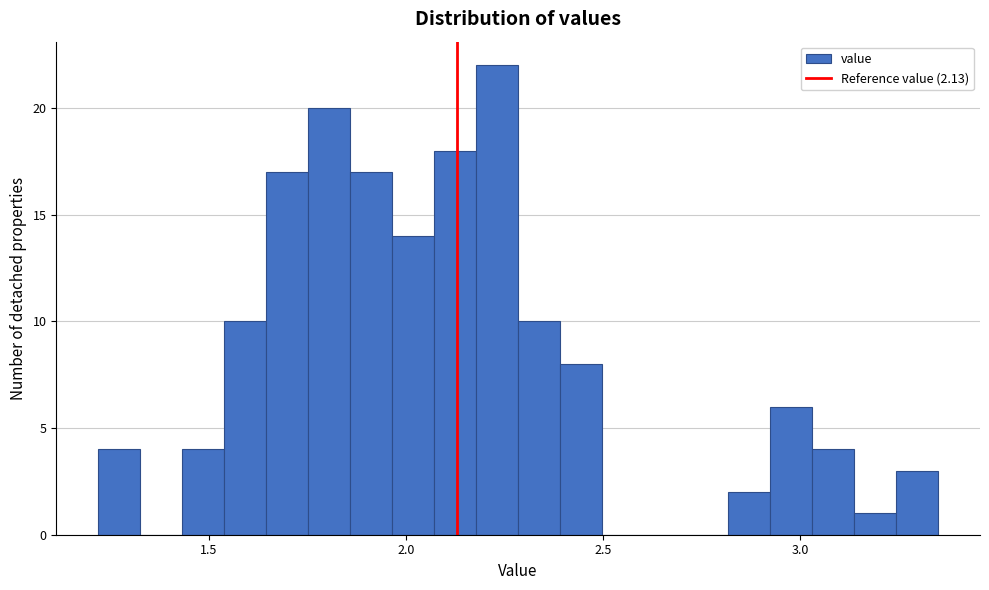

Read against the x-axis, roughly where is the centre of the tallest bar?

2.25